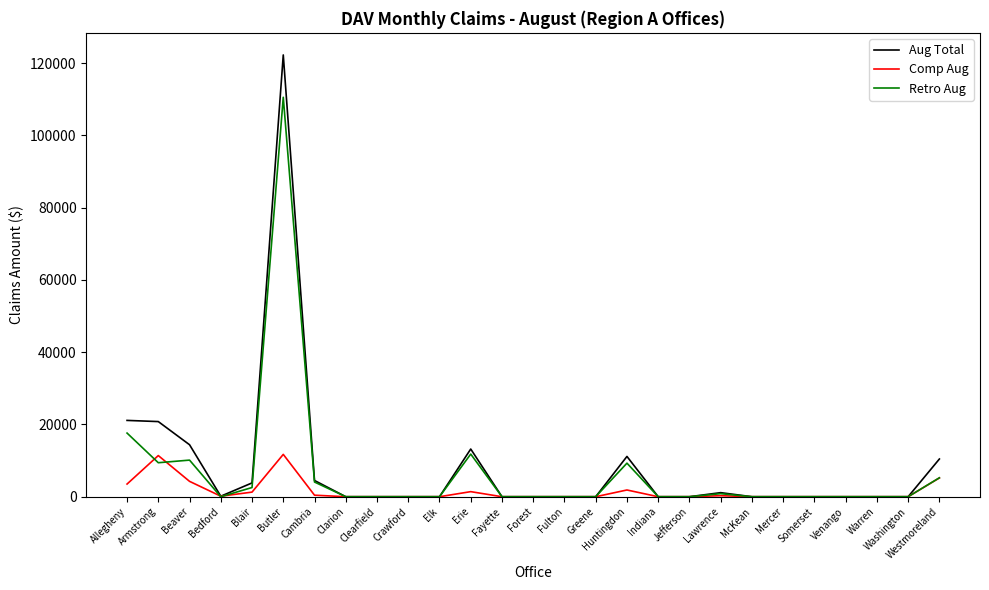

How many series are shown in this chart?

3